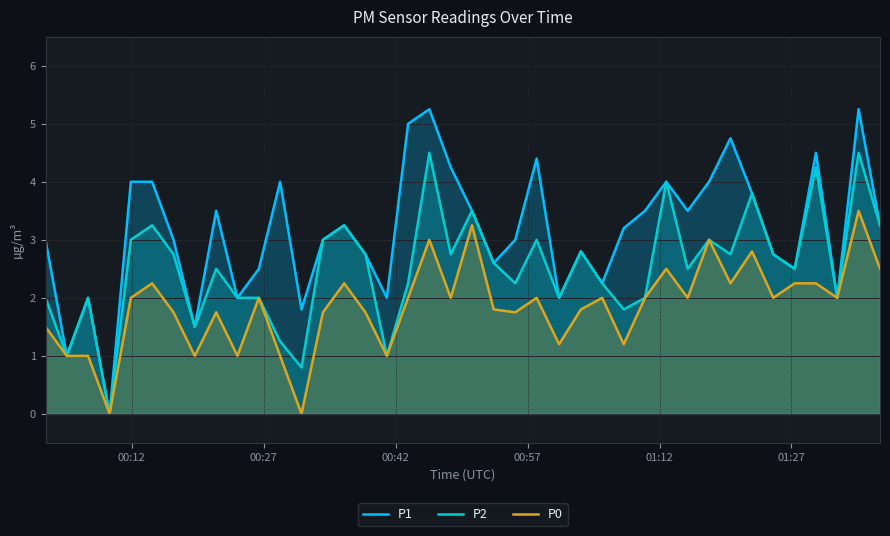

List the series in order of their peak value, lowest first.

P0, P2, P1